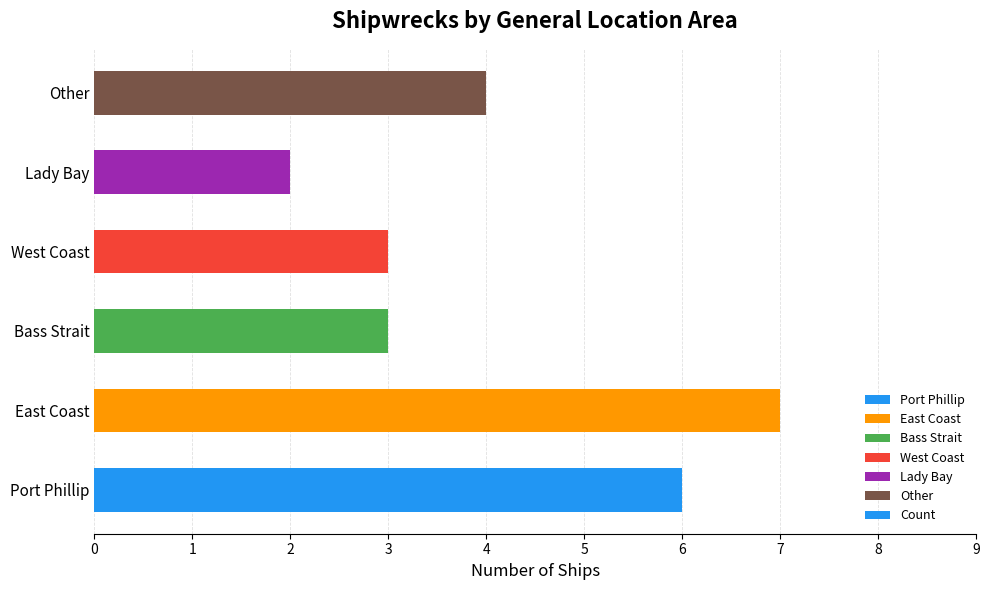

Which label corresponds to the smallest value in the chart?

Lady Bay